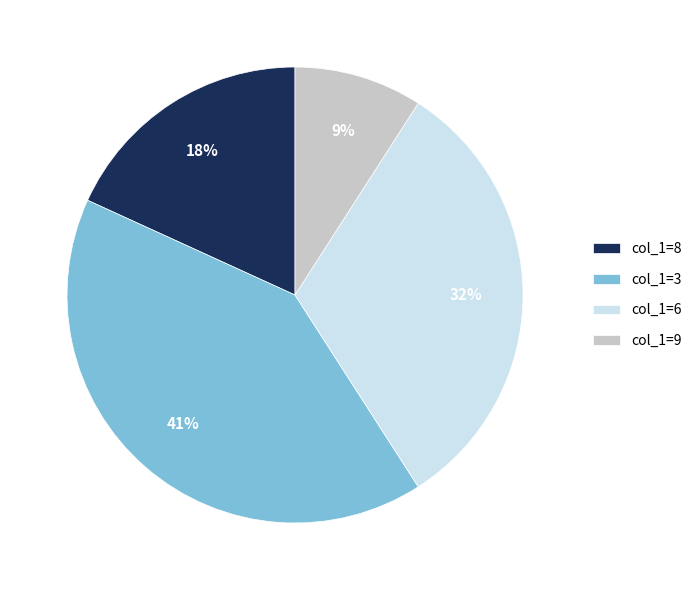

The col_1=3 slice represents 41% of the pie. True or false?

True